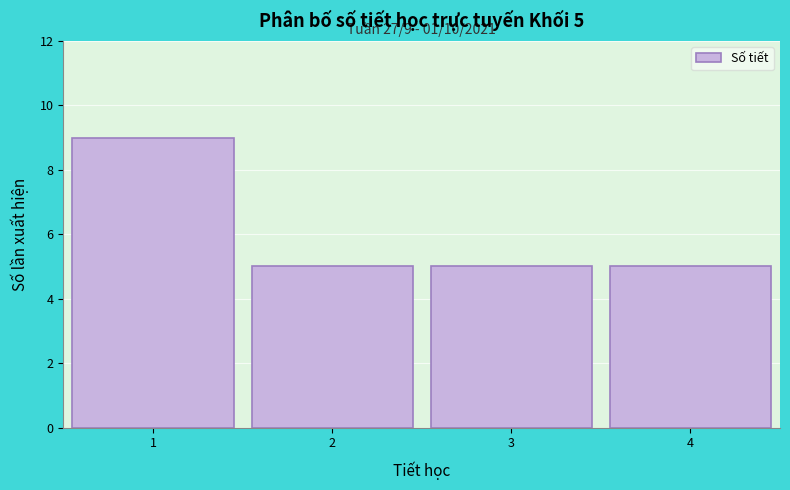

Reading right to left, transcribe all the data shown in this chart.

4=5	3=5	2=5	1=9